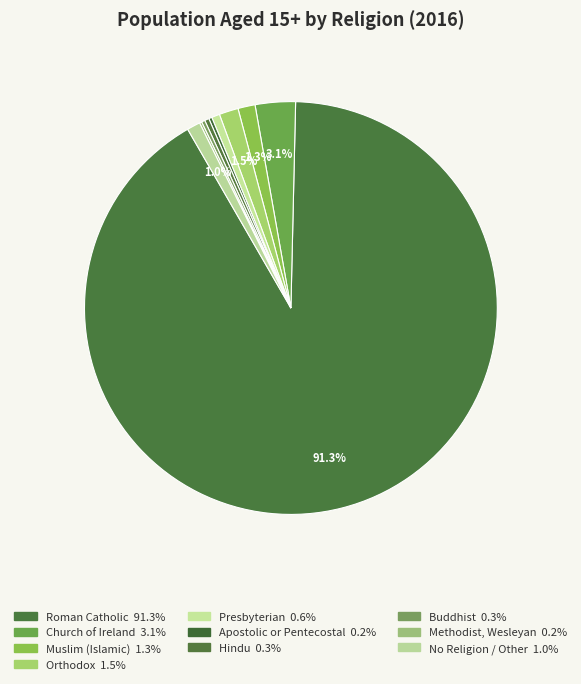

What is the majority slice?

Roman Catholic